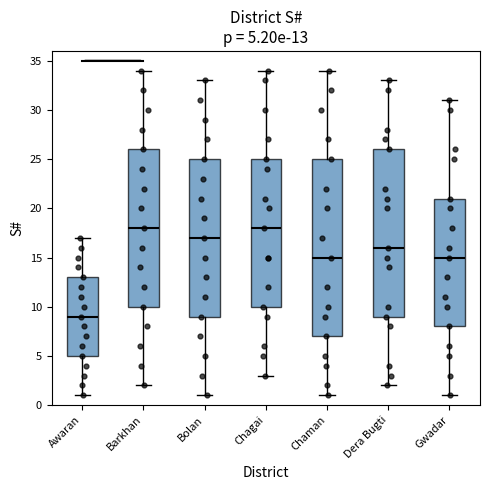

Comparing the boxes themselves (not the whiskers), which one is the tallest?

Chaman